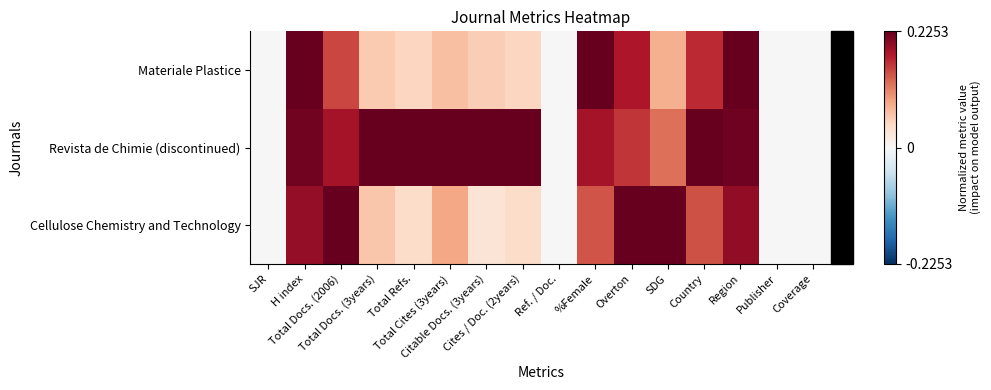

Reading left to right, transcribe all the data shown in this chart.

Materiale Plastice: SJR=0.0	H index=0.2	Total Docs. (2006)=0.2	Total Docs. (3years)=0.1	Total Refs.=0.0	Total Cites (3years)=0.1	Citable Docs. (3years)=0.1	Cites / Doc. (2years)=0.0	Ref. / Doc.=0.0	%Female=0.2	Overton=0.2	SDG=0.1	Country=0.2	Region=0.2	Publisher=0.0	Coverage=0.0
Revista de Chimie (discontinued): SJR=0.0	H index=0.2	Total Docs. (2006)=0.2	Total Docs. (3years)=0.2	Total Refs.=0.2	Total Cites (3years)=0.2	Citable Docs. (3years)=0.2	Cites / Doc. (2years)=0.2	Ref. / Doc.=0.0	%Female=0.2	Overton=0.2	SDG=0.1	Country=0.2	Region=0.2	Publisher=0.0	Coverage=0.0
Cellulose Chemistry and Technology: SJR=0.0	H index=0.2	Total Docs. (2006)=0.2	Total Docs. (3years)=0.1	Total Refs.=0.0	Total Cites (3years)=0.1	Citable Docs. (3years)=0.0	Cites / Doc. (2years)=0.0	Ref. / Doc.=0.0	%Female=0.1	Overton=0.2	SDG=0.2	Country=0.1	Region=0.2	Publisher=0.0	Coverage=0.0